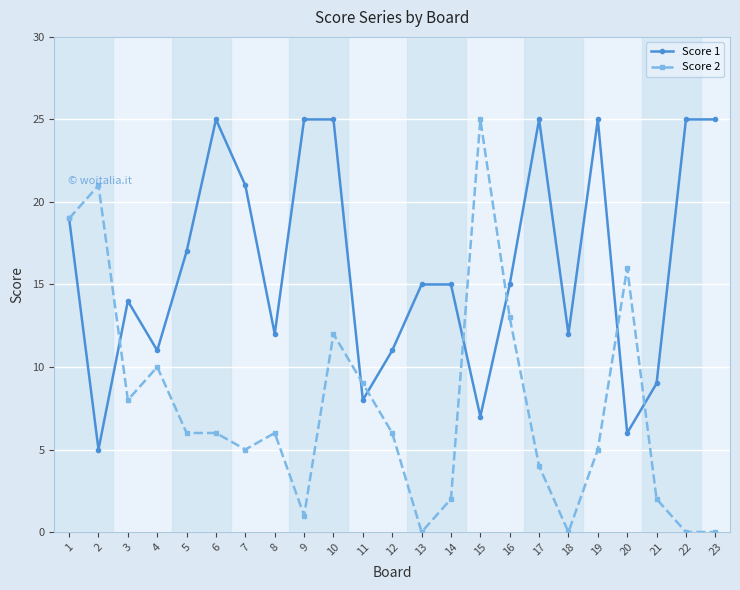

Rank the series by their average value, from highest to lowest.

Score 1, Score 2